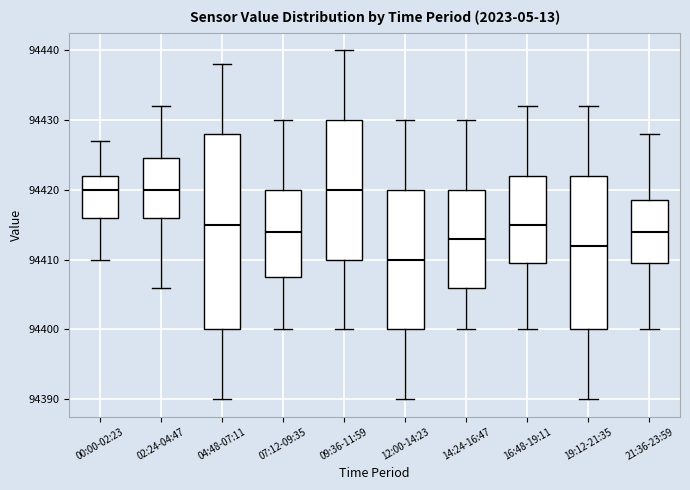

Which box is the tallest, from its lower edge to its upper edge?

04:48-07:11